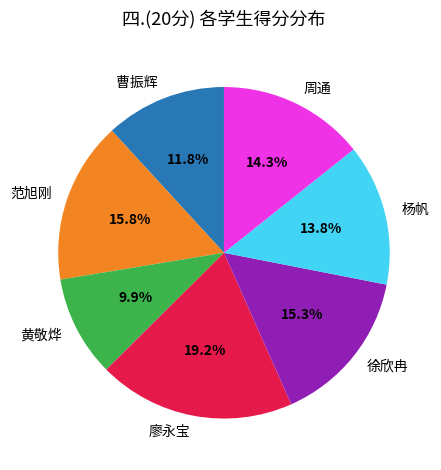

Count the number of slices in the pie.

7